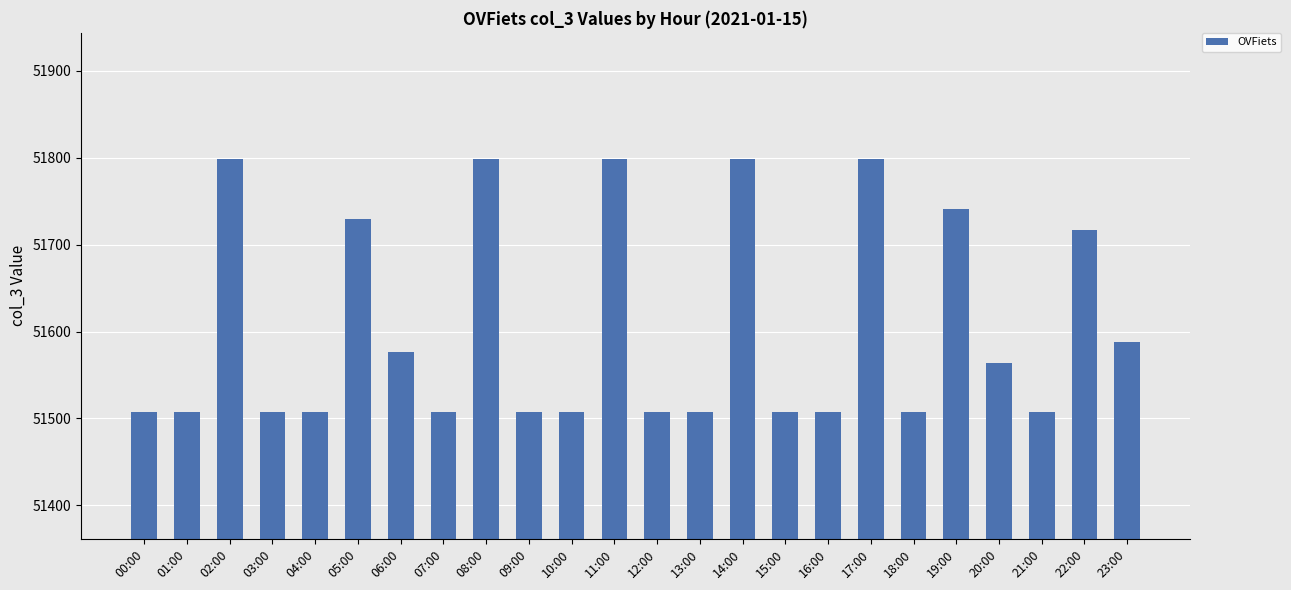

How many categories are shown in the chart?

24